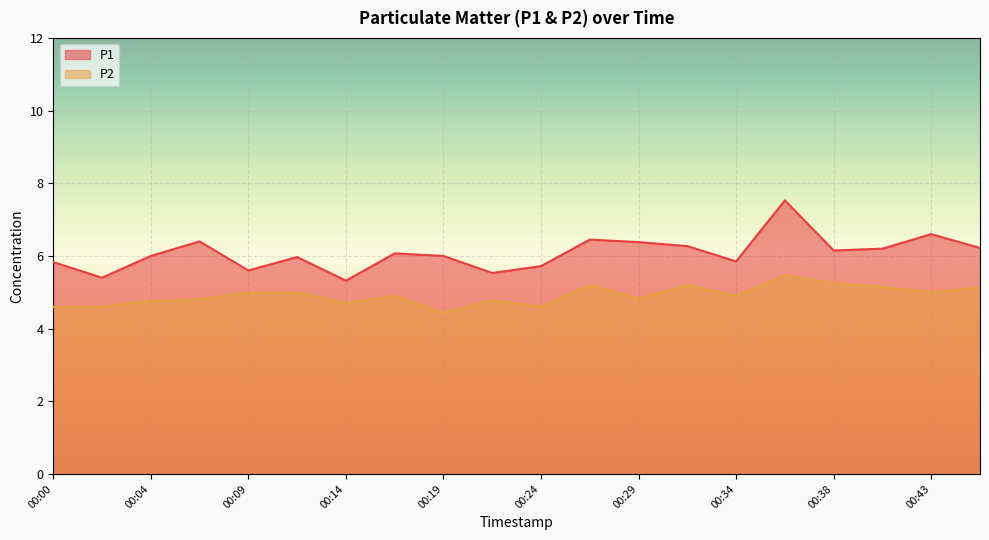

Reading left to right, transcribe all the data shown in this chart.

P1: 00:00=5.8	00:02=5.4	00:04=6.0	00:07=6.4	00:09=5.6	00:12=6.0	00:14=5.3	00:16=6.1	00:19=6.0	00:21=5.5	00:24=5.7	00:26=6.5	00:29=6.4	00:31=6.3	00:34=5.8	00:36=7.5	00:38=6.2	00:41=6.2	00:43=6.6	00:46=6.2
P2: 00:00=4.6	00:02=4.6	00:04=4.8	00:07=4.8	00:09=5.0	00:12=5.0	00:14=4.7	00:16=4.9	00:19=4.4	00:21=4.8	00:24=4.6	00:26=5.2	00:29=4.8	00:31=5.2	00:34=4.9	00:36=5.5	00:38=5.2	00:41=5.2	00:43=5.0	00:46=5.1